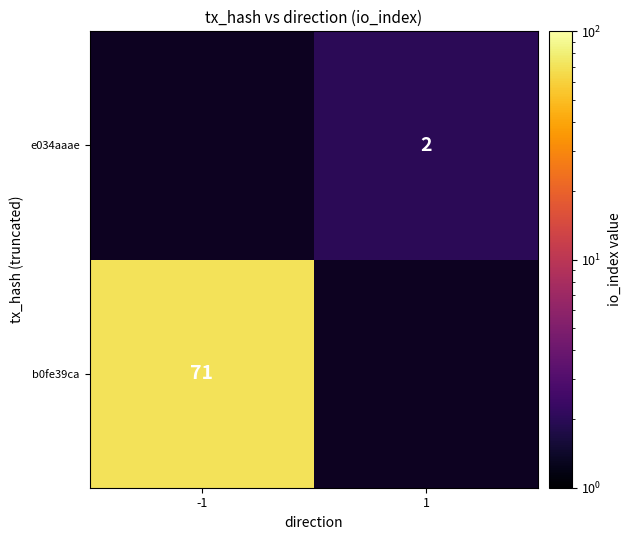

True or false: e034aaae has a value of 2 at 1.

True